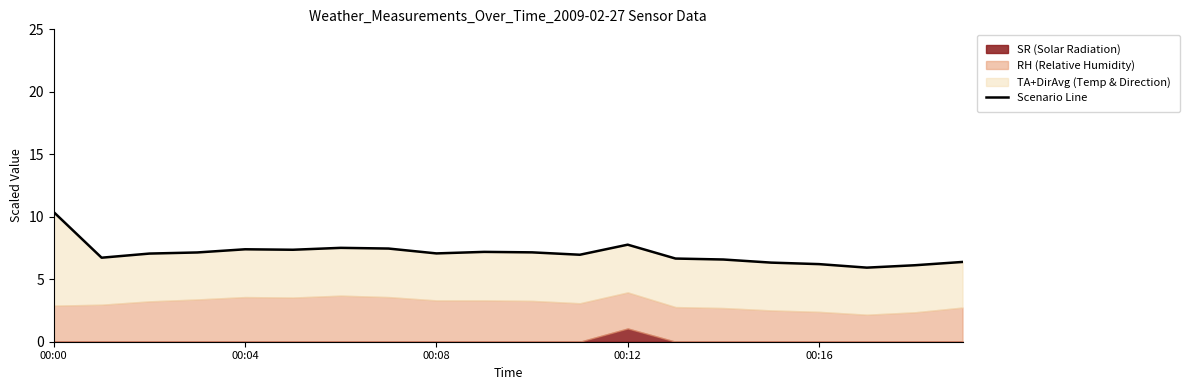

Which label corresponds to the largest value in the chart?

00:00